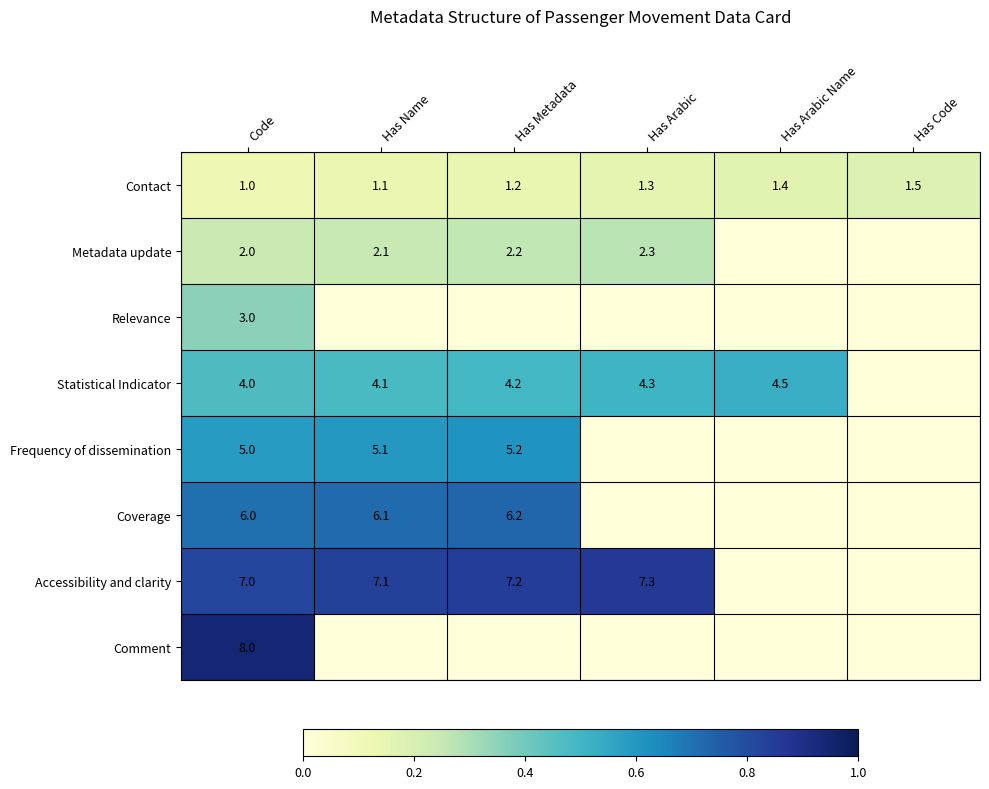

The Contact series shows 2.2 at Has Code. True or false?

False